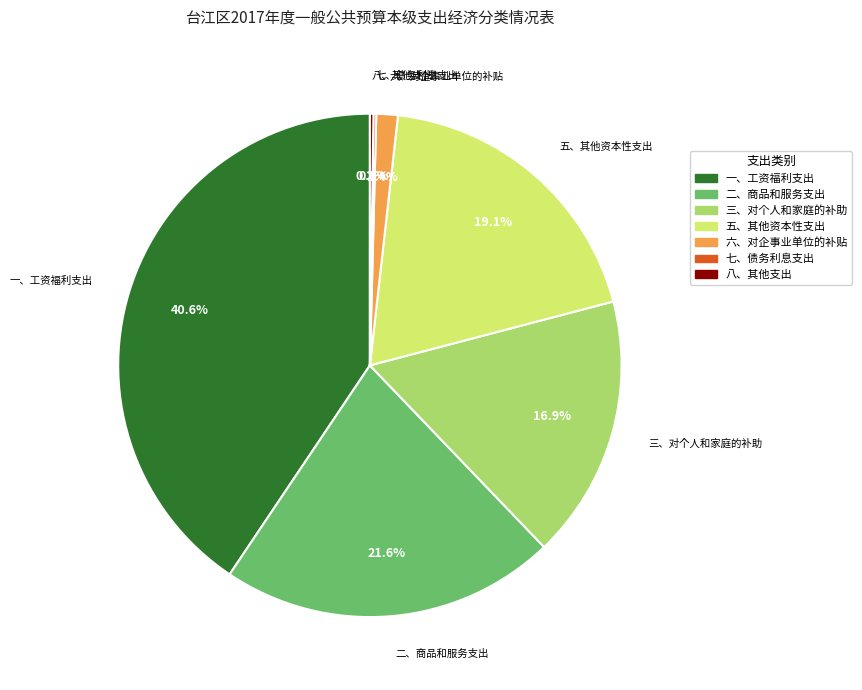

Is 三、对个人和家庭的补助 the majority of the pie?

No